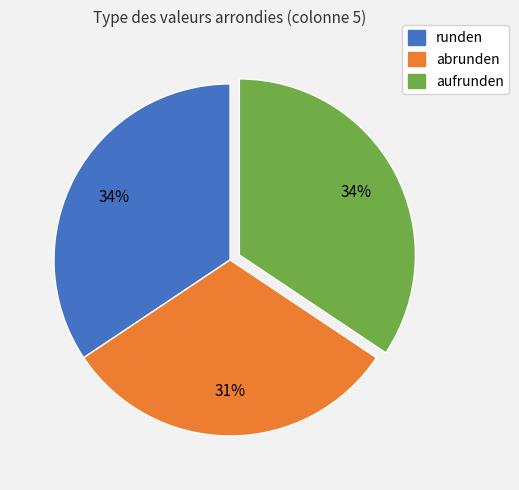

To the nearest percent, what percentage of the pie is abrunden?

31%